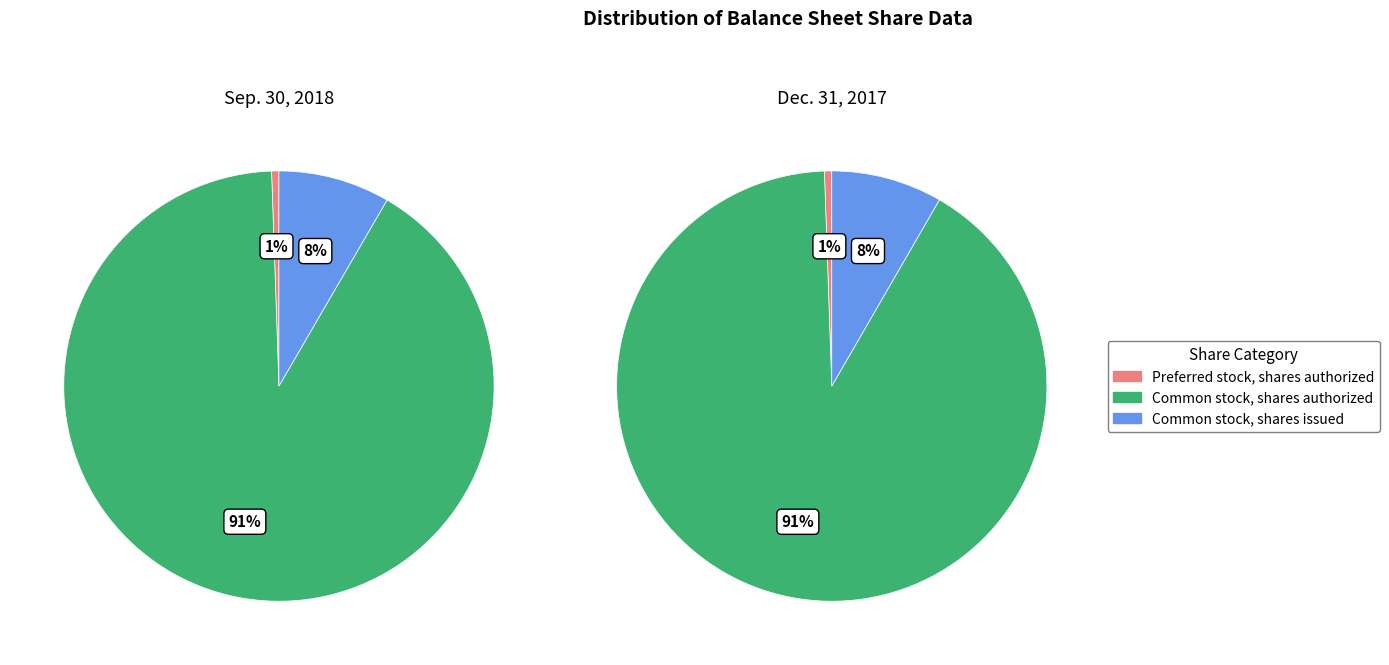

How many slices are in this pie chart?

3